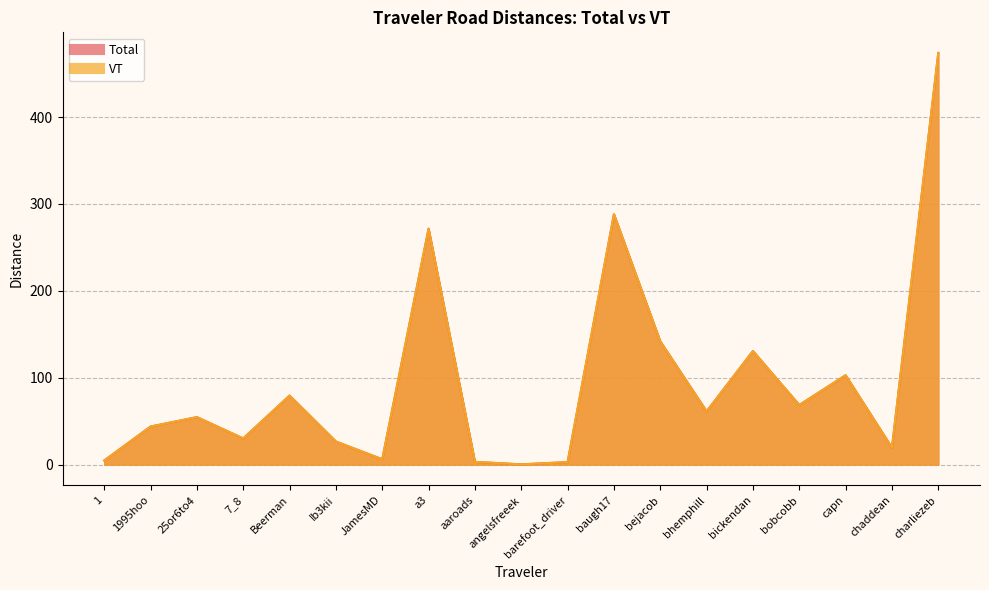

True or false: VT and Total cross at least once.

False